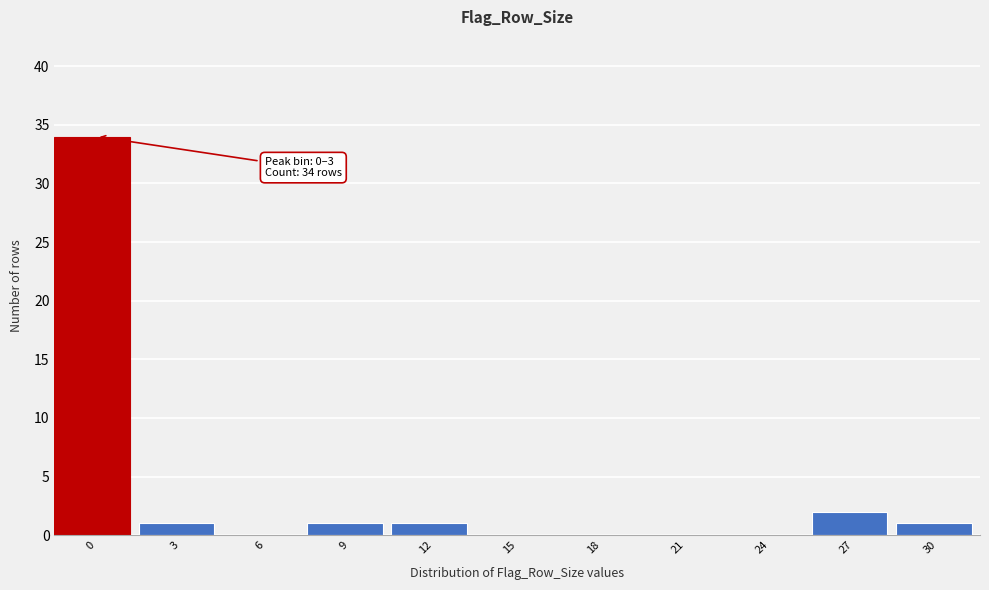

Reading right to left, list all the values displayed in this chart.

30=1	27=2	24=0	21=0	18=0	15=0	12=1	9=1	6=0	3=1	0=34